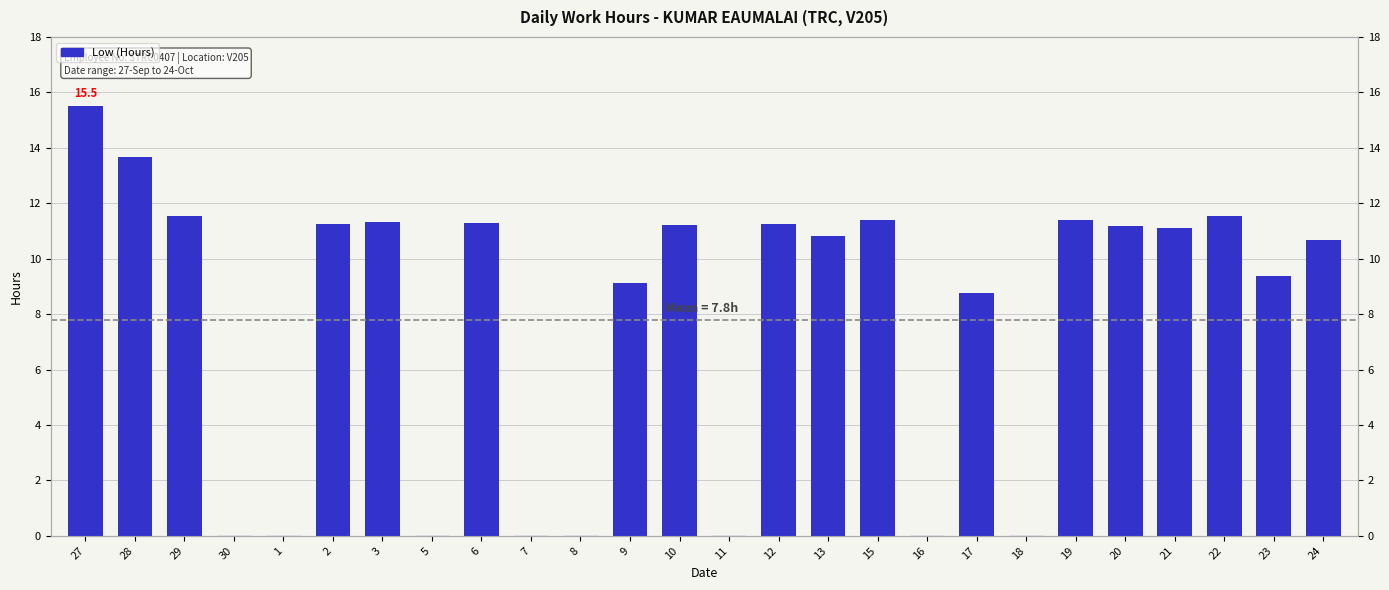

Is it true that the value at 27 is 6.5?

False